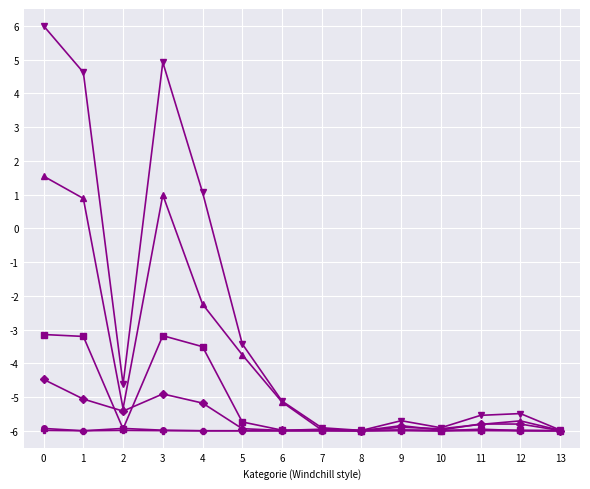

What is the smallest value displayed?

-6.0